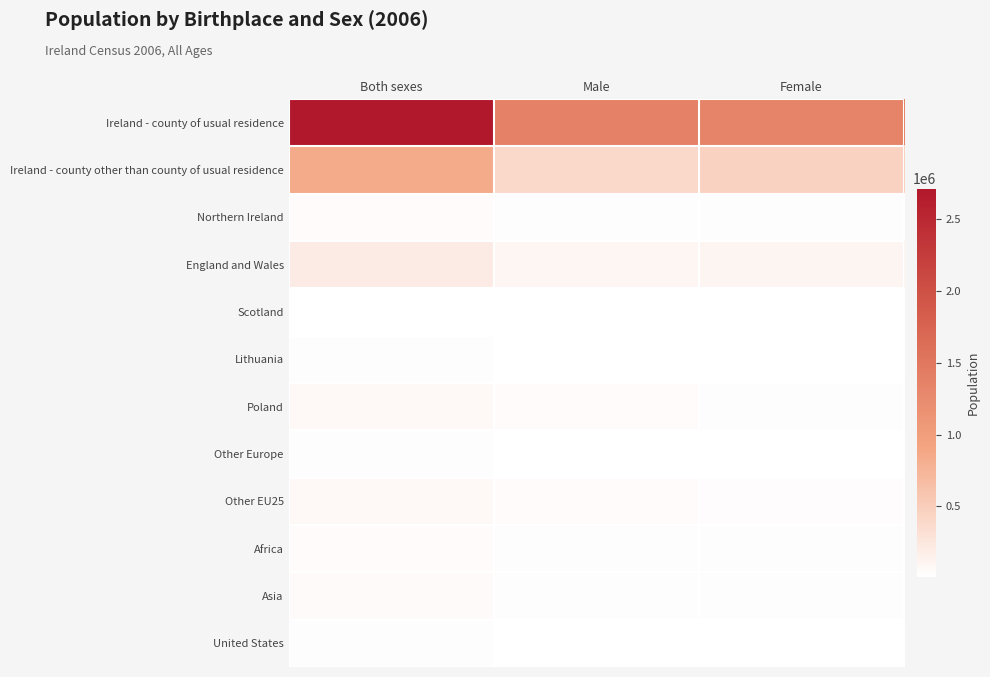

List the series in order of their peak value, lowest first.

Scotland, Lithuania, United States, Other Europe, Africa, Northern Ireland, Asia, Poland, Other EU25, England and Wales, Ireland - county other than county of usual residence, Ireland - county of usual residence